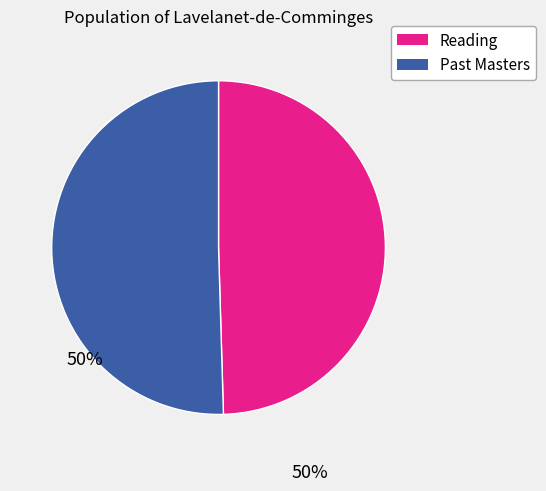

Rank the categories by value from lowest to highest.

Reading, Past Masters